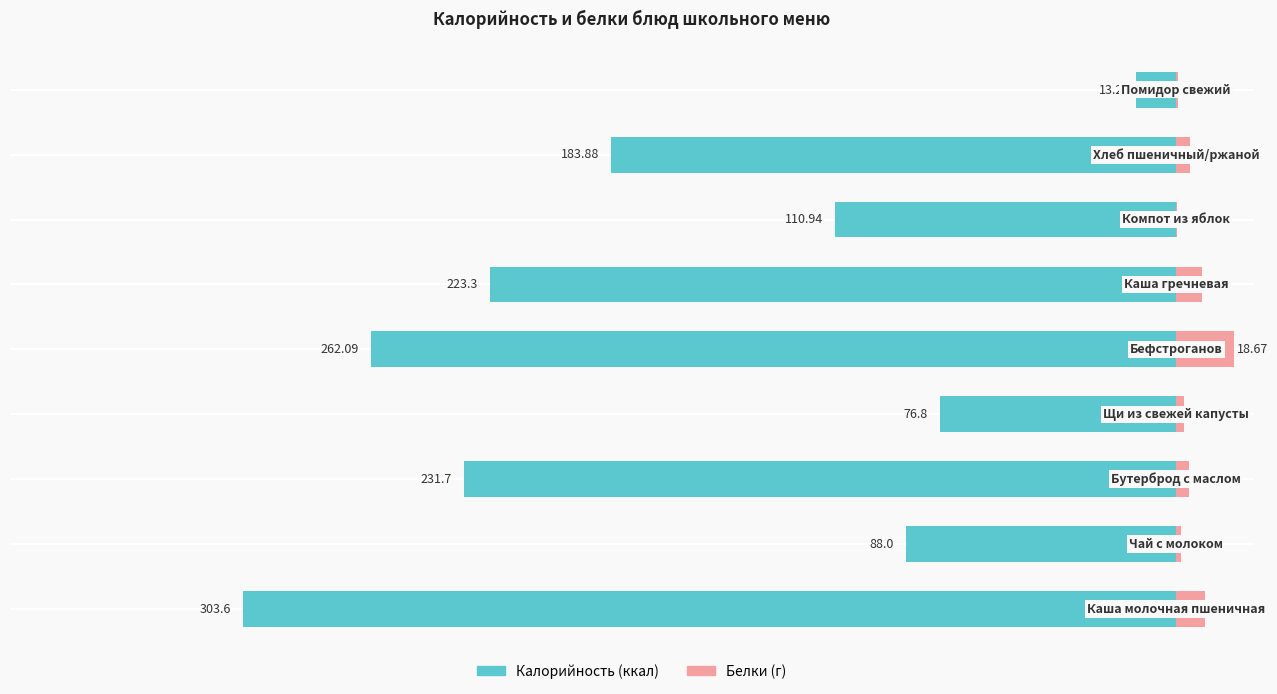

What is the total value across all series at 6?

-110.8